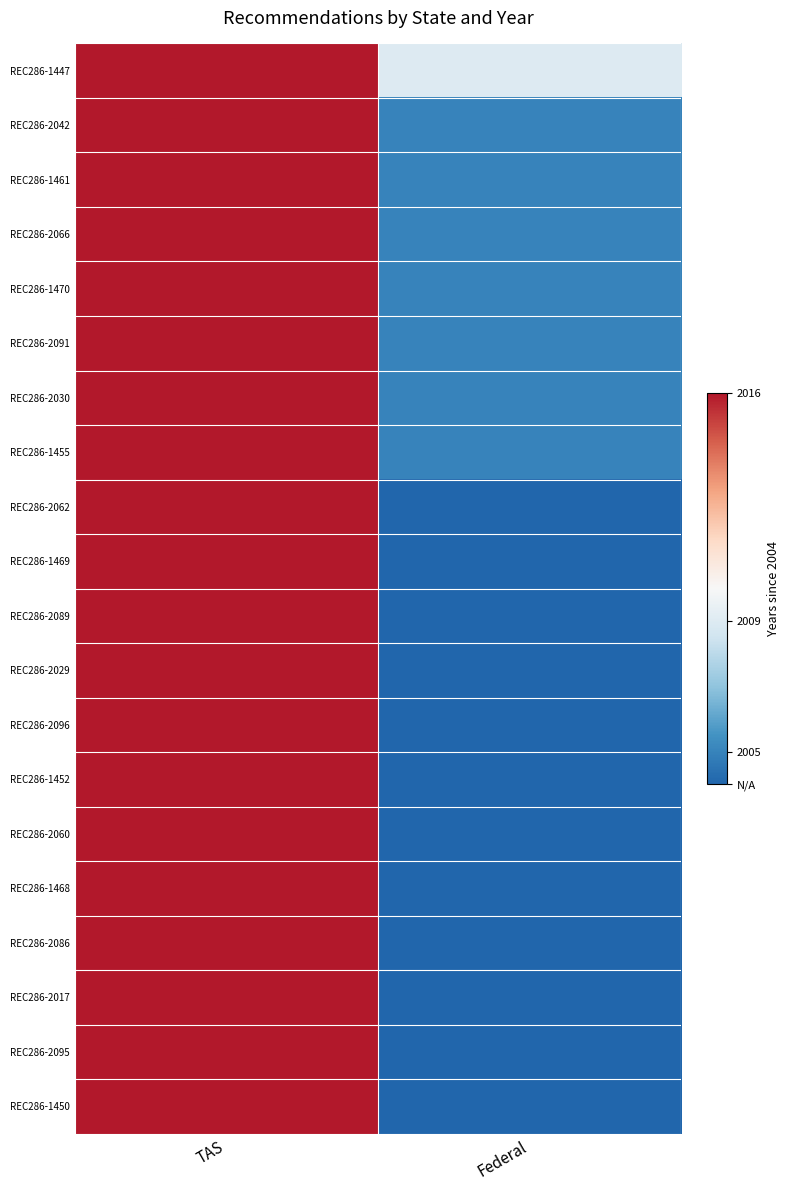

Reading right to left, list all the values displayed in this chart.

REC286-1447: Federal=5	TAS=12
REC286-2042: Federal=1	TAS=12
REC286-1461: Federal=1	TAS=12
REC286-2066: Federal=1	TAS=12
REC286-1470: Federal=1	TAS=12
REC286-2091: Federal=1	TAS=12
REC286-2030: Federal=1	TAS=12
REC286-1455: Federal=1	TAS=12
REC286-2062: Federal=0	TAS=12
REC286-1469: Federal=0	TAS=12
REC286-2089: Federal=0	TAS=12
REC286-2029: Federal=0	TAS=12
REC286-2096: Federal=0	TAS=12
REC286-1452: Federal=0	TAS=12
REC286-2060: Federal=0	TAS=12
REC286-1468: Federal=0	TAS=12
REC286-2086: Federal=0	TAS=12
REC286-2017: Federal=0	TAS=12
REC286-2095: Federal=0	TAS=12
REC286-1450: Federal=0	TAS=12